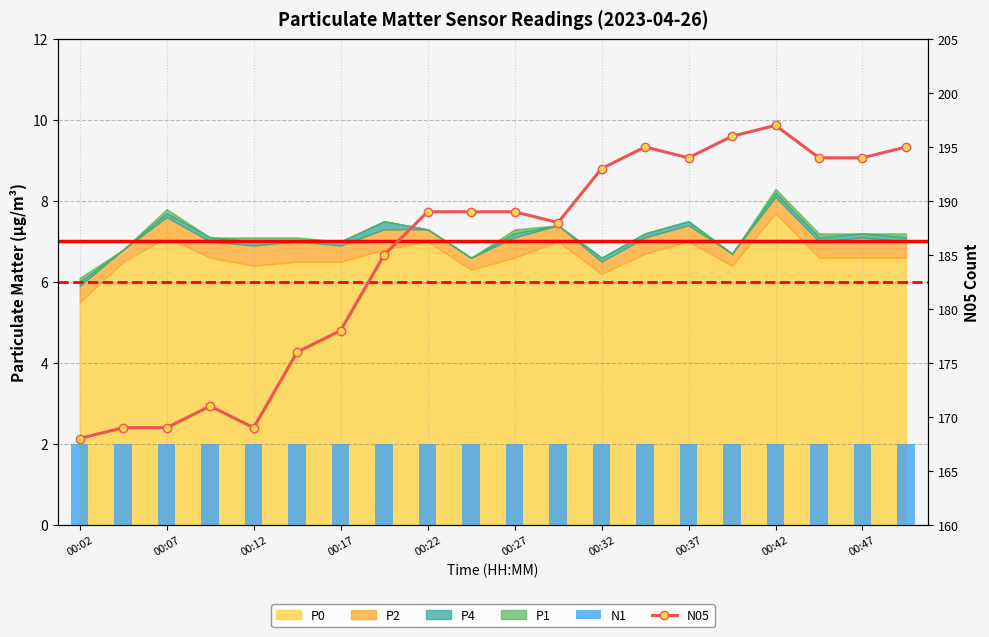

Count the number of categories in the chart.

20